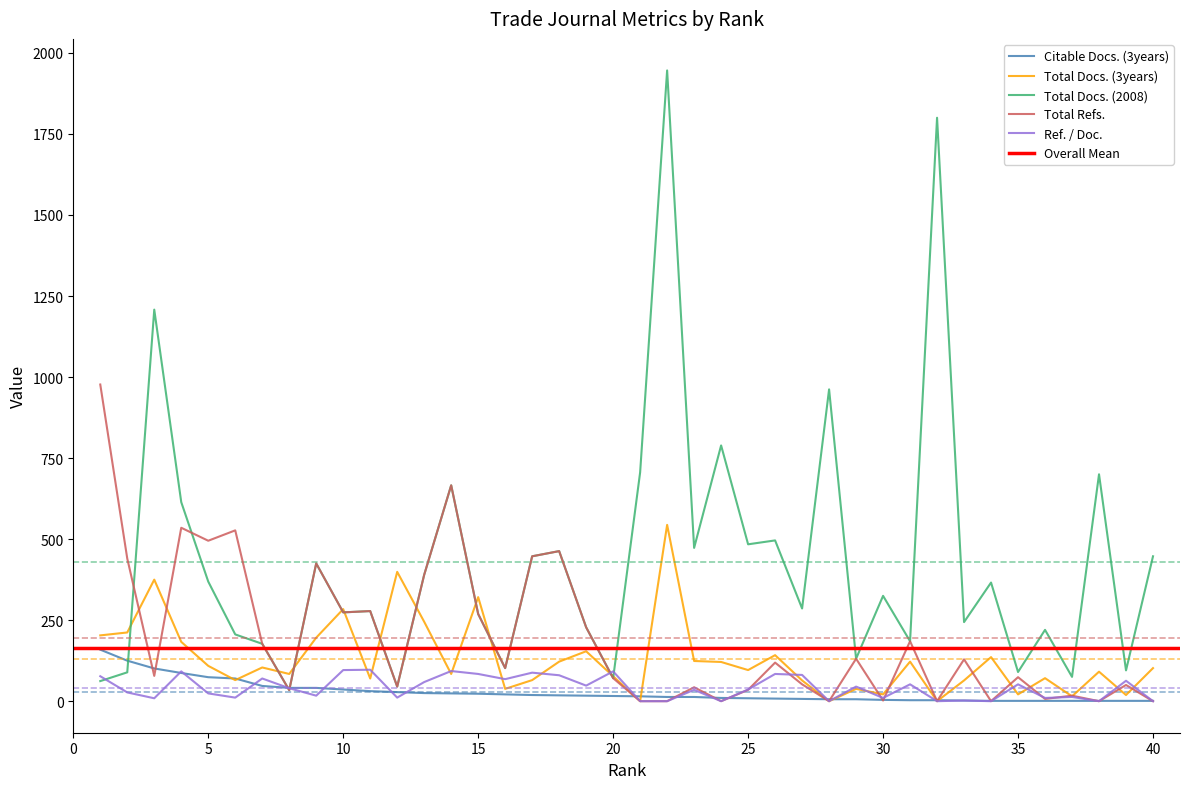

Count the number of data series in this chart.

5